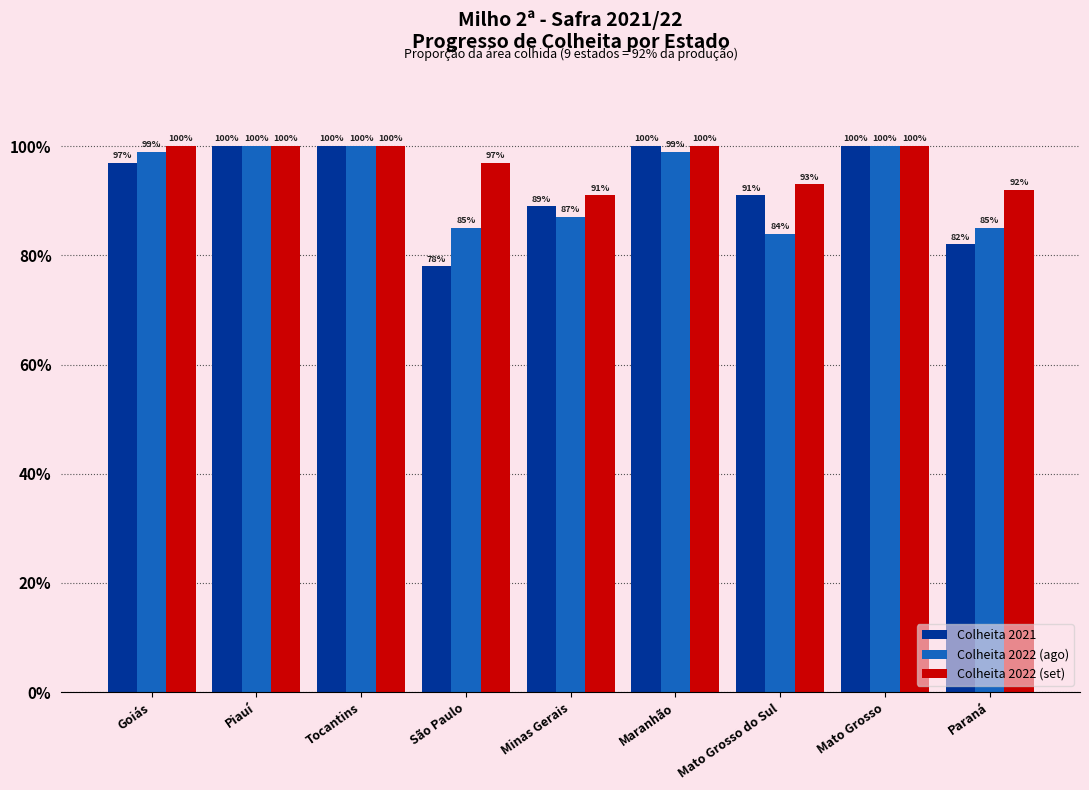

Reading left to right, list all the values displayed in this chart.

Colheita 2021: Goiás=97	Piauí=100	Tocantins=100	São Paulo=78	Minas Gerais=89	Maranhão=100	Mato Grosso do Sul=91	Mato Grosso=100	Paraná=82
Colheita 2022 (ago): Goiás=99	Piauí=100	Tocantins=100	São Paulo=85	Minas Gerais=87	Maranhão=99	Mato Grosso do Sul=84	Mato Grosso=100	Paraná=85
Colheita 2022 (set): Goiás=100	Piauí=100	Tocantins=100	São Paulo=97	Minas Gerais=91	Maranhão=100	Mato Grosso do Sul=93	Mato Grosso=100	Paraná=92